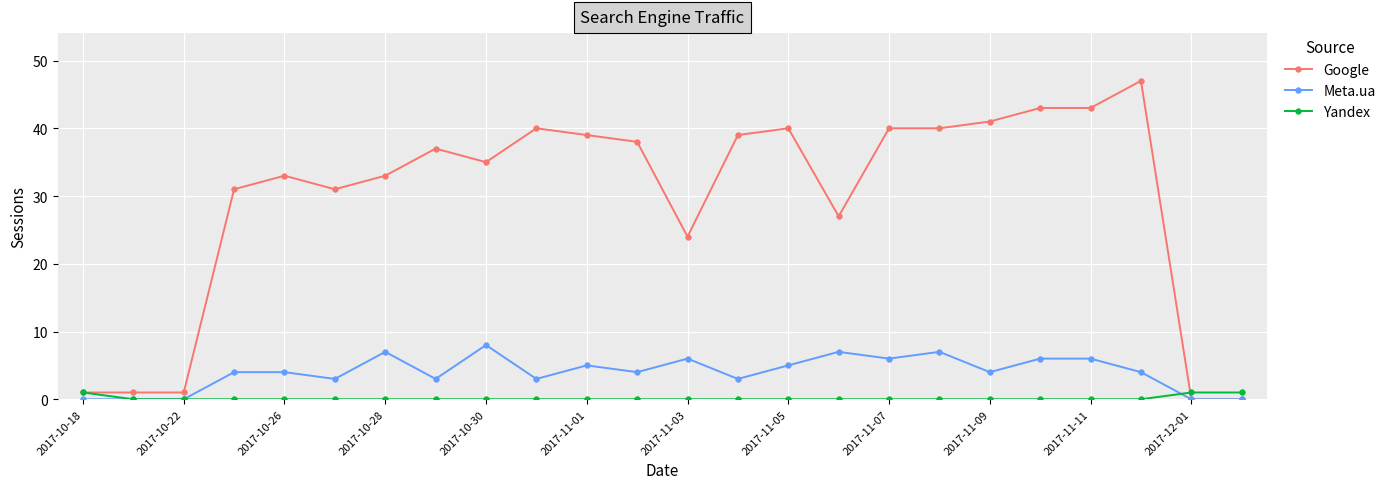

At how many categories does at least one series exceed 29?

17